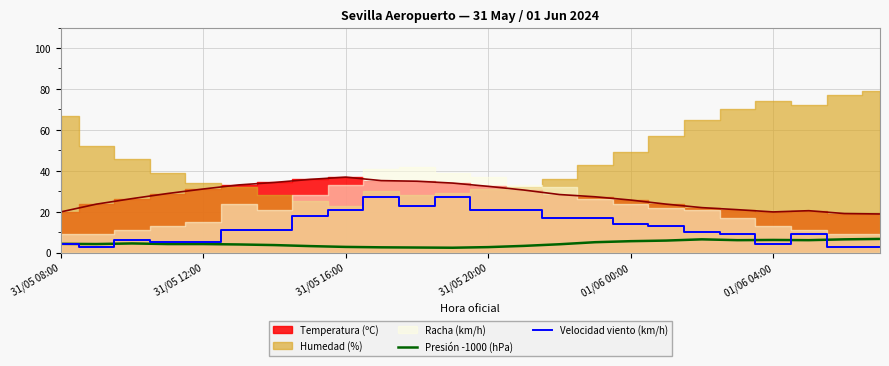

What is the minimum value for Velocidad viento (km/h)?

3.0